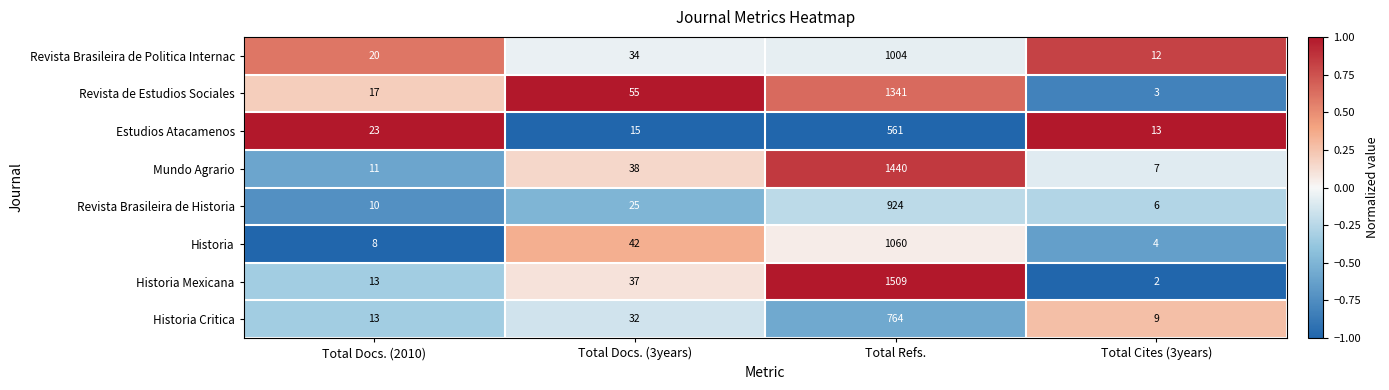

List the labels in order of Revista de Estudios Sociales value, largest first.

Total Refs., Total Docs. (3years), Total Docs. (2010), Total Cites (3years)